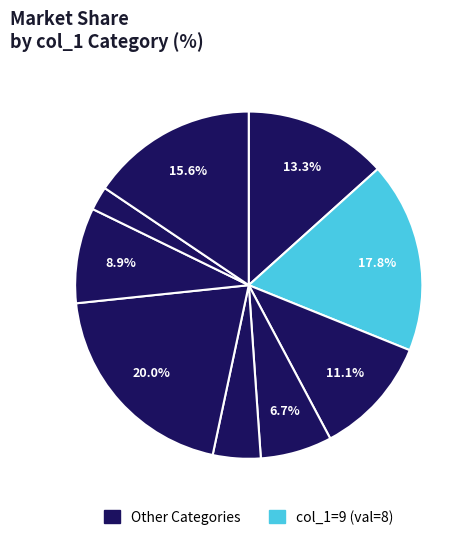

How many segments does this pie chart have?

9